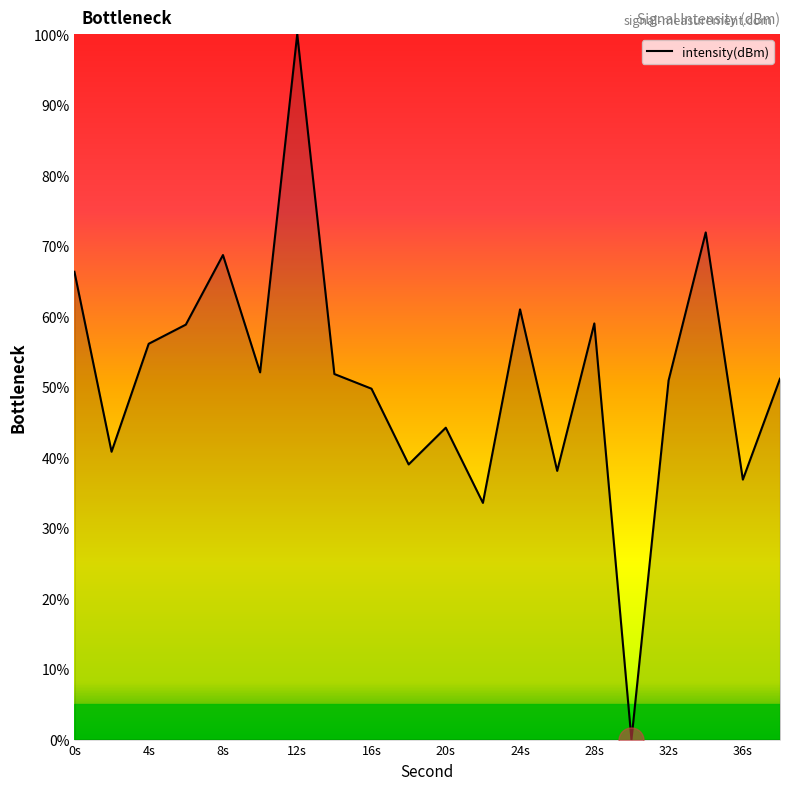

What is the difference between the maximum and minimum values?

100.0